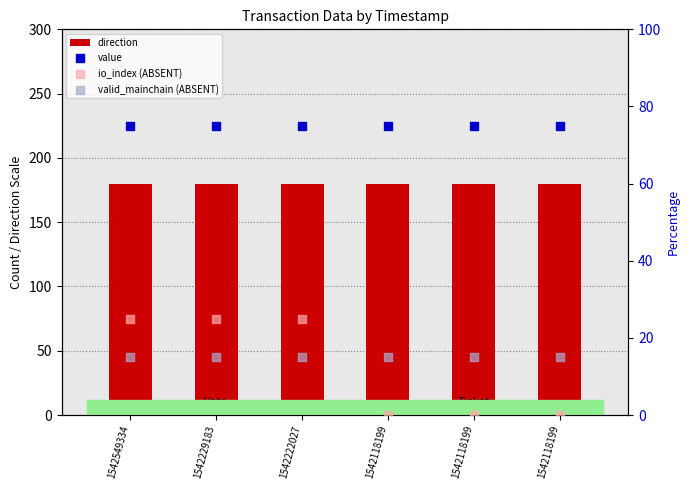

Is the value of value at 1542118199 greater than the value of direction at 1542229183?

No